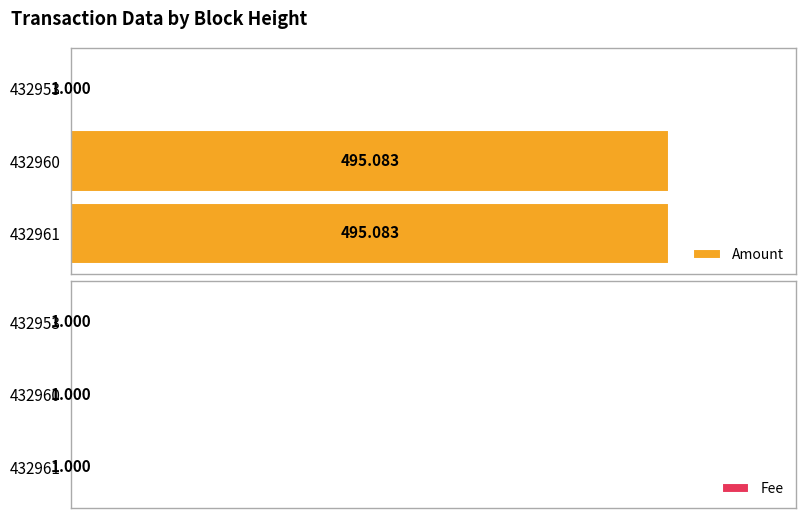

How many data points does each series have?

3